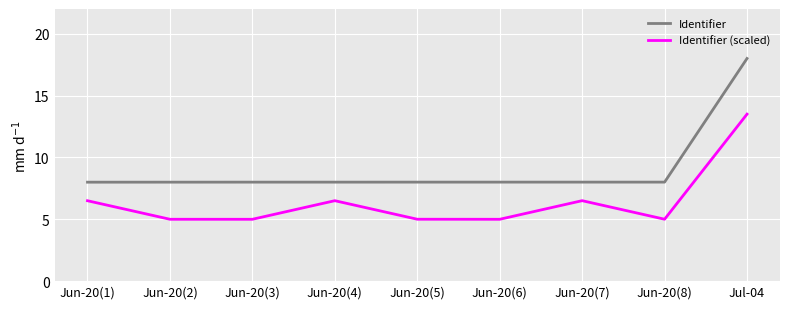

What is the spread (max minus min) of values at Jun-20(4)?

1.5